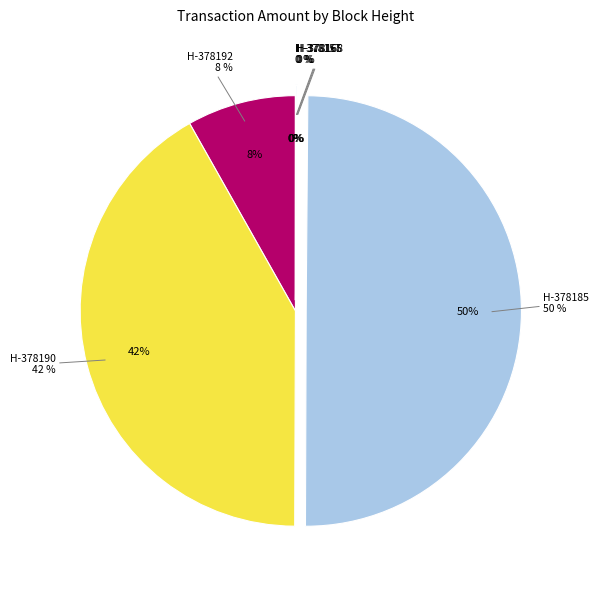

To the nearest percent, what portion does 378190 represent?

42%